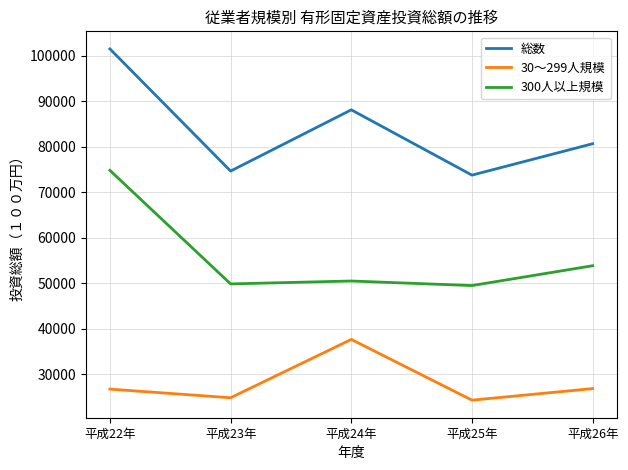

What is the average value of the 総数 series?

83728